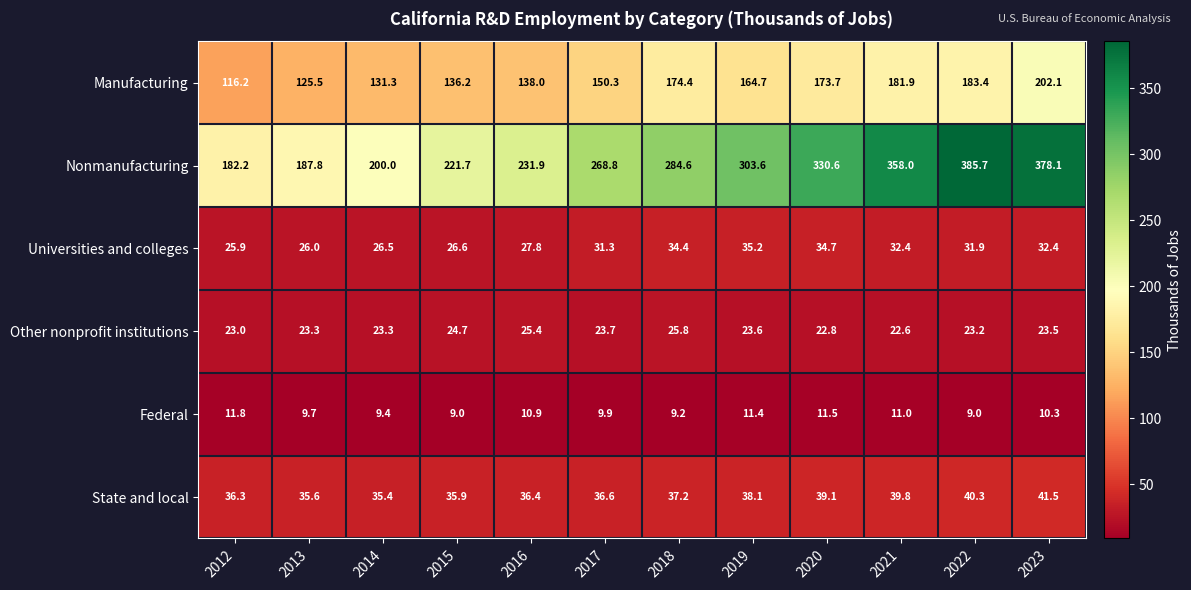

At 2020, list the series in order from smallest to largest.

Federal, Other nonprofit institutions, Universities and colleges, State and local, Manufacturing, Nonmanufacturing